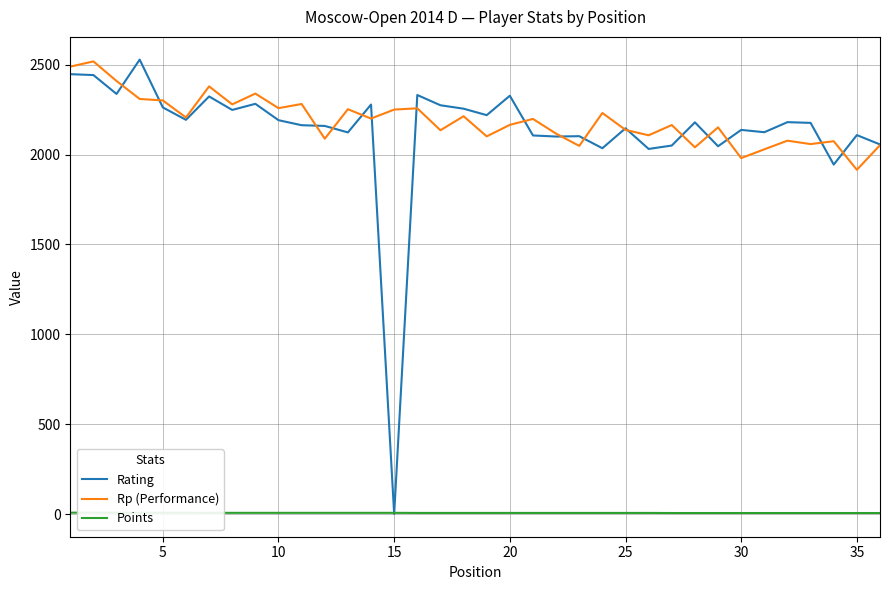

What is the sum of all Rating values?

76902